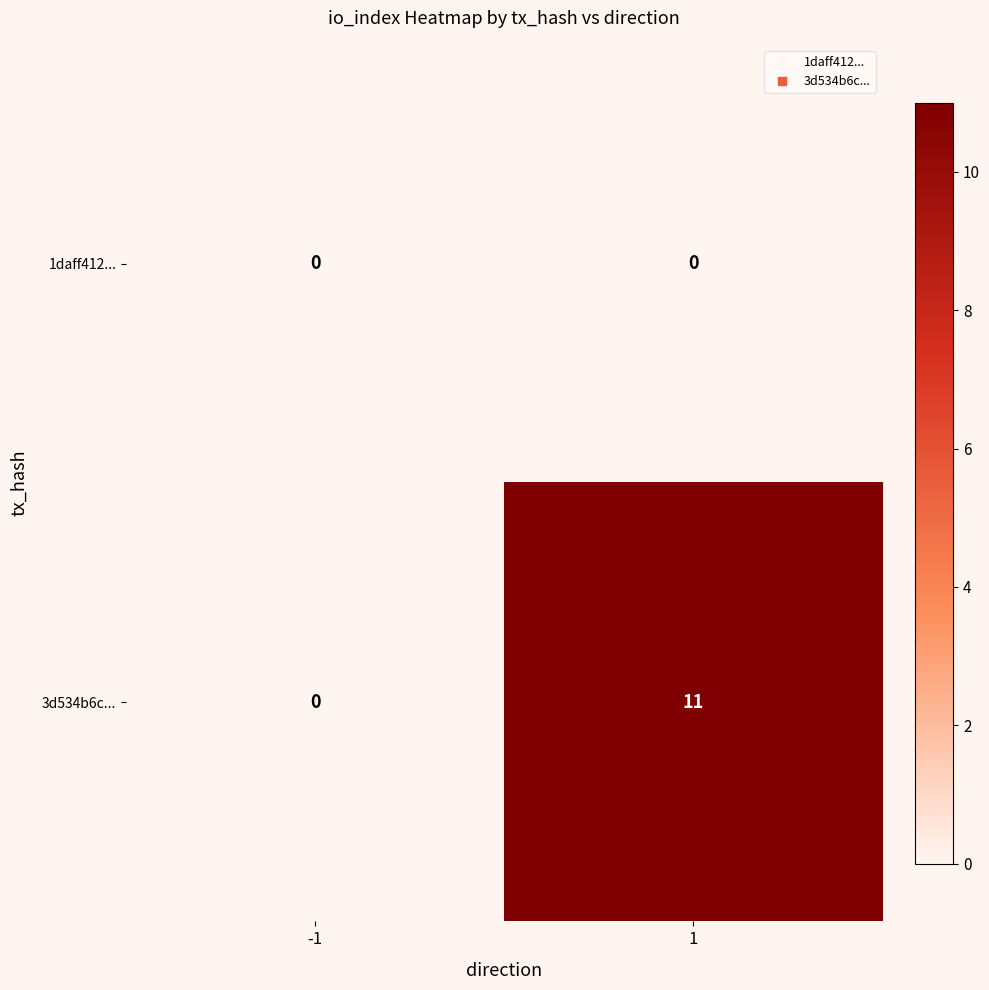

Which series has the largest range (max minus min)?

3d534b6c...